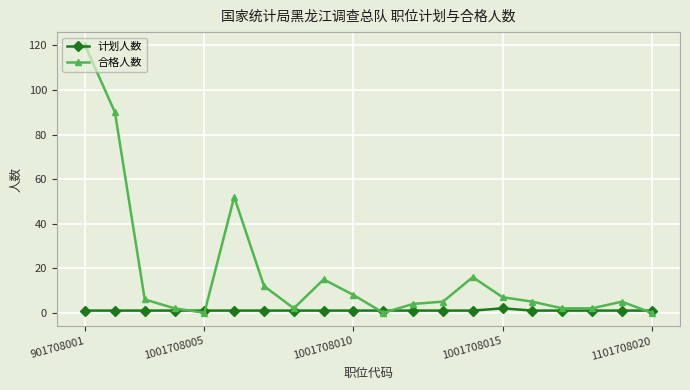

What is the greatest value displayed?

120